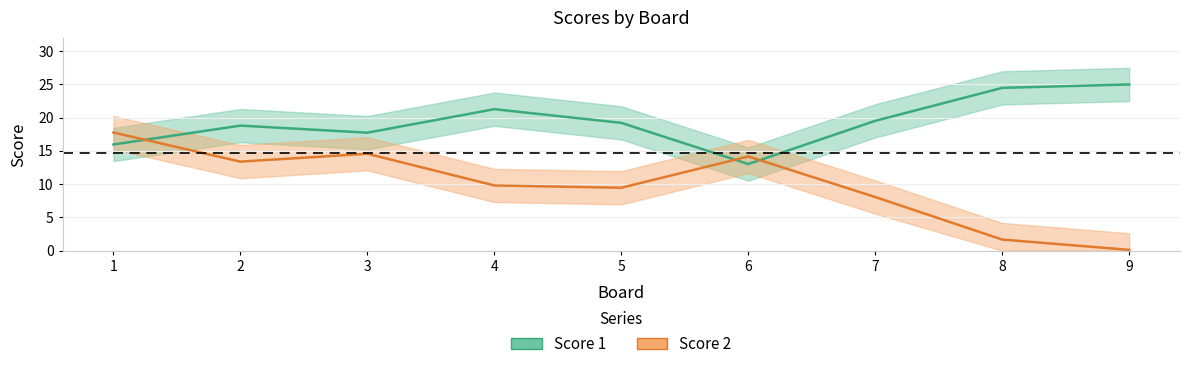

At which category is the sum across all series the highest?

1